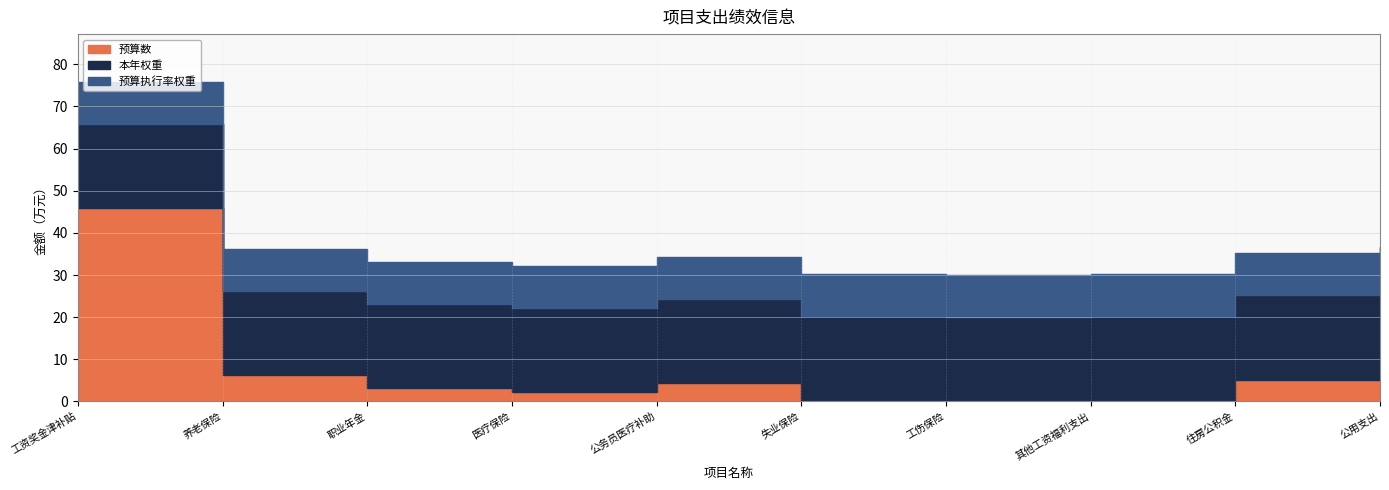

What is the sum of the 本年权重 values at 公用支出 and 公务员医疗补助?

40.0